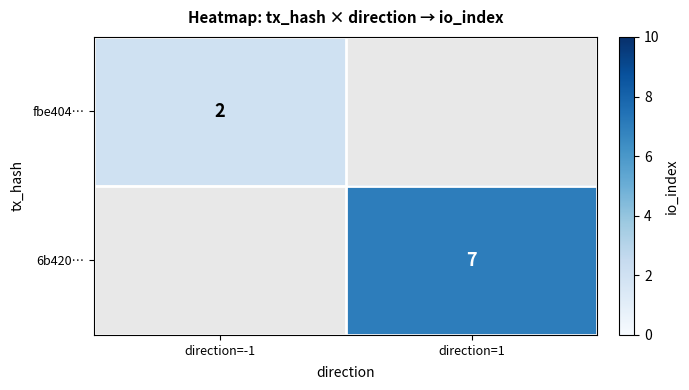

At which category does the chart reach its peak across all series?

direction=1